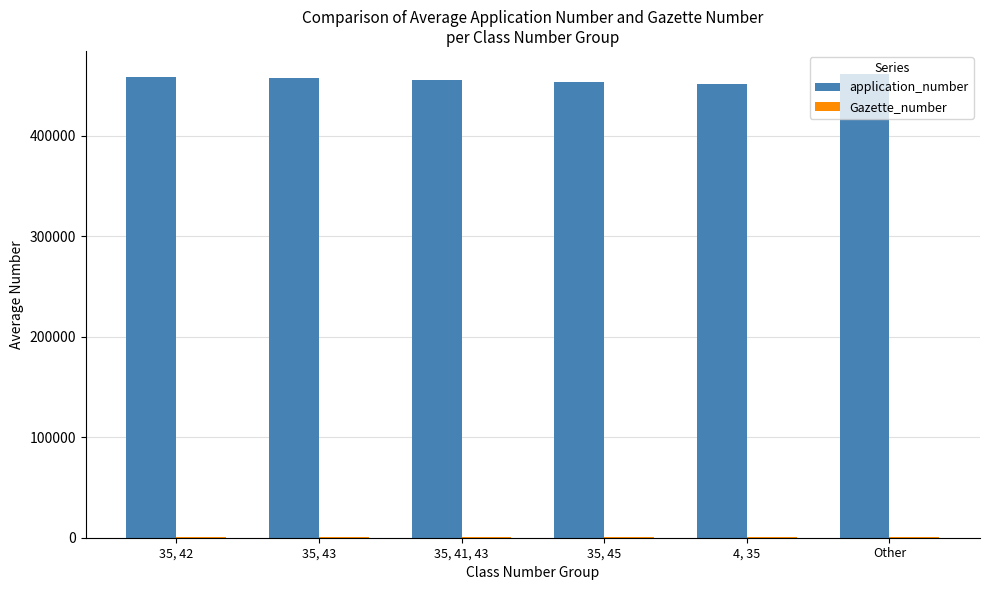

The value of application_number at 35, 42 is 265719. True or false?

False